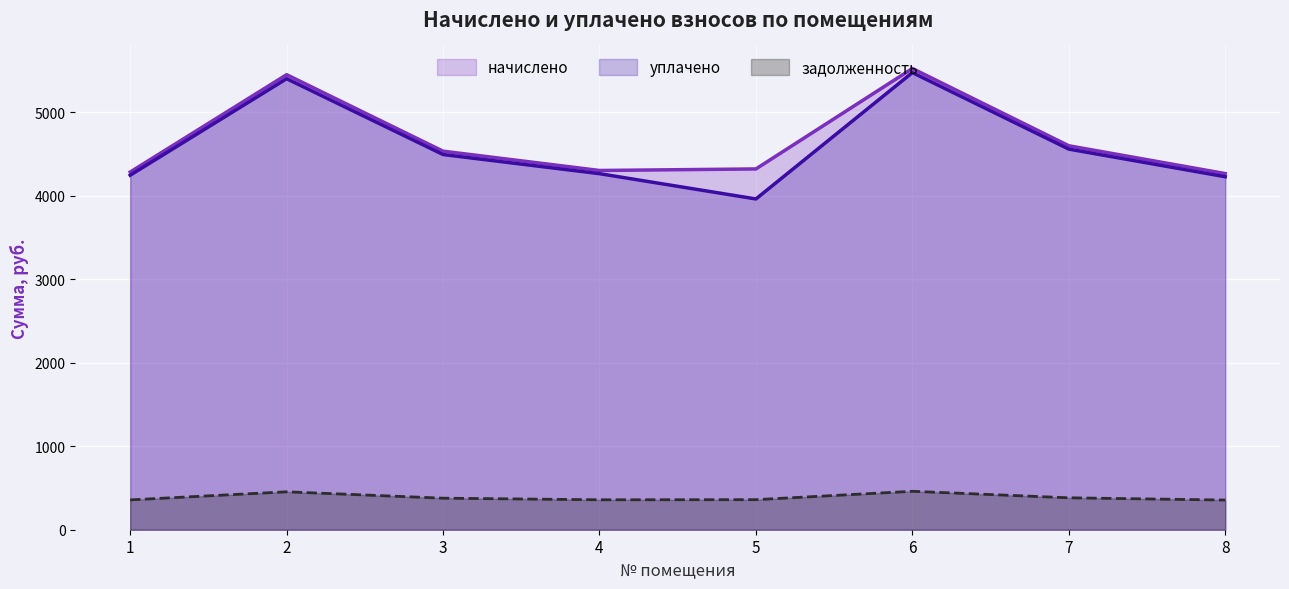

Rank the categories by задолженность value from lowest to highest.

8, 1, 4, 5, 3, 7, 2, 6